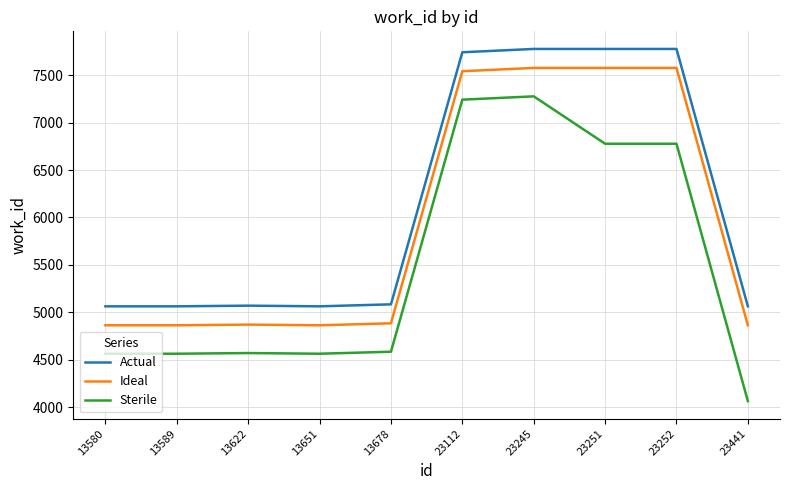

True or false: Sterile has more than 1 interior local peaks.

True